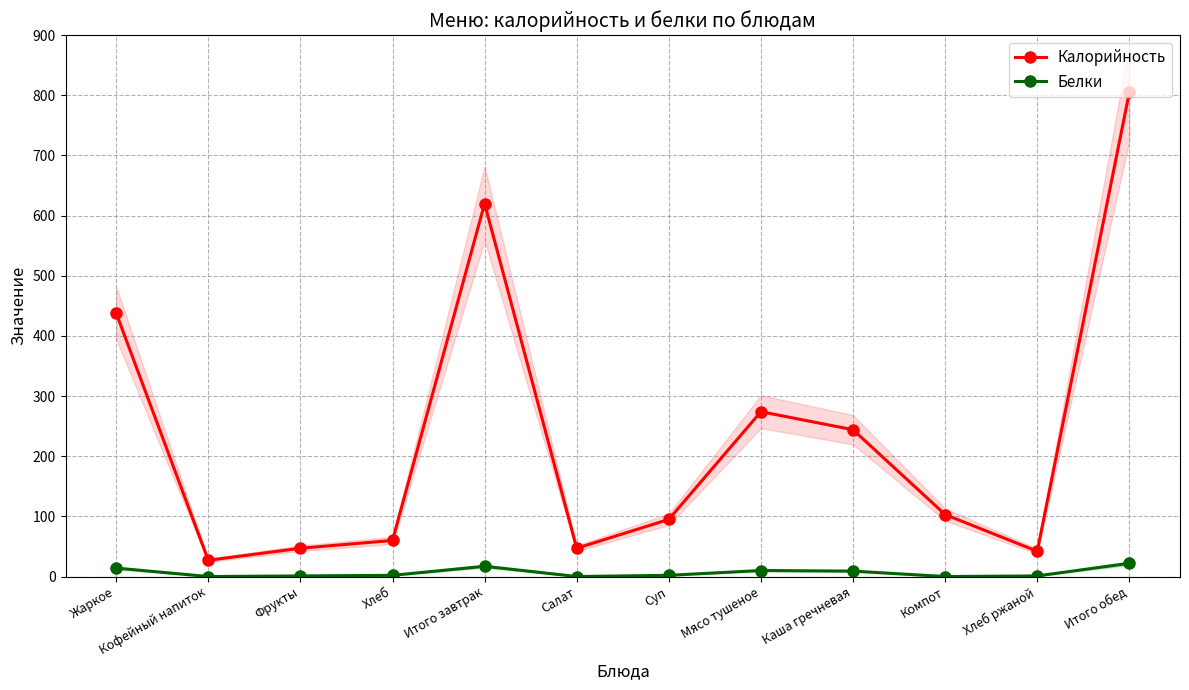

Reading right to left, transcribe all the data shown in this chart.

Калорийность: Итого обед=805	Хлеб ржаной=42	Компот=103	Каша гречневая=244	Мясо тушеное=274	Суп=95	Салат=47	Итого завтрак=620	Хлеб=60	Фрукты=47	Кофейный напиток=27	Жаркое=438
Белки: Итого обед=22	Хлеб ржаной=1	Компот=0	Каша гречневая=9	Мясо тушеное=10	Суп=2	Салат=0	Итого завтрак=17	Хлеб=2	Фрукты=1	Кофейный напиток=0	Жаркое=14